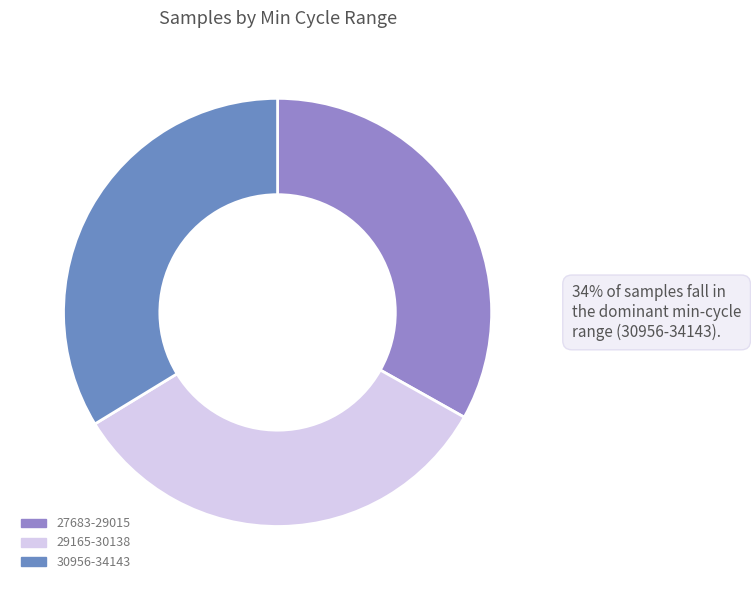

Is there any slice that represents more than half of the pie?

No